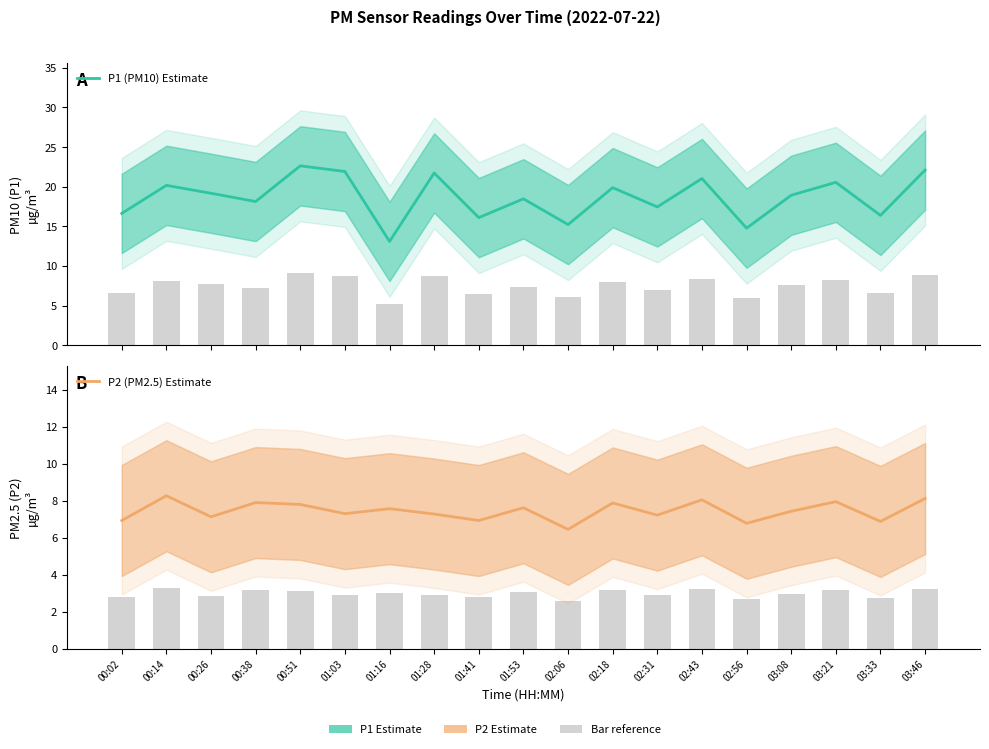

Rank the categories by P2 (PM2.5) - Estimate value from lowest to highest.

02:06, 02:56, 03:33, 00:02, 01:41, 00:26, 02:31, 01:28, 01:03, 03:08, 01:16, 01:53, 00:51, 02:18, 00:38, 03:21, 02:43, 03:46, 00:14